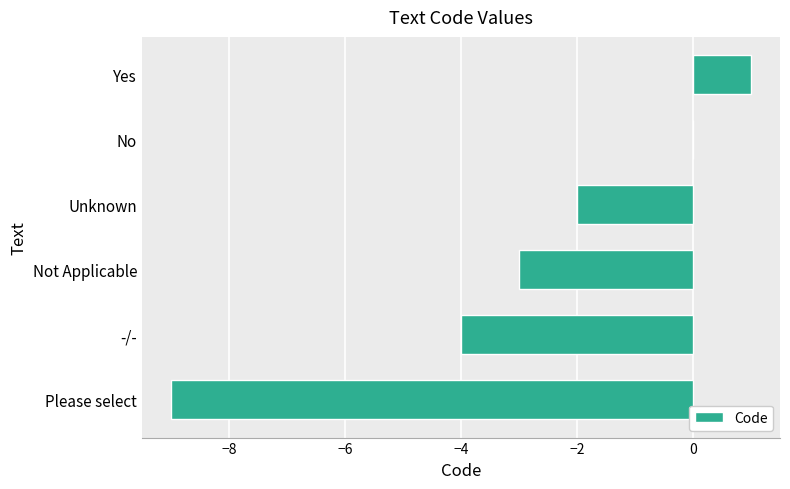

What is the greatest value displayed?

1